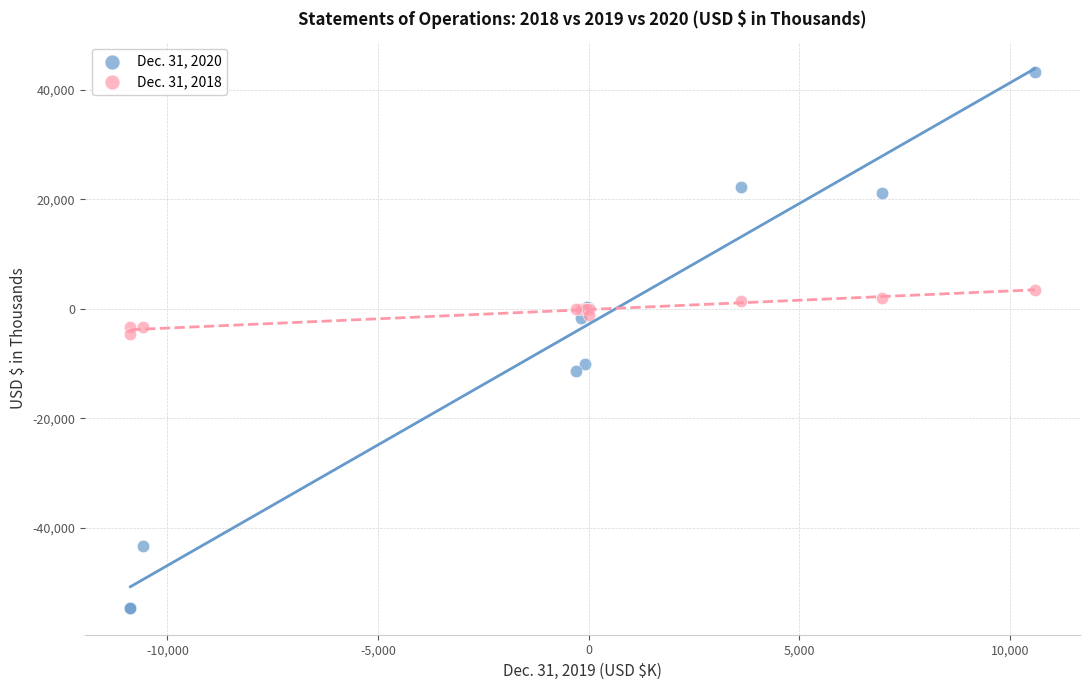

Which series has the largest Y range (max minus min)?

Dec. 31, 2020